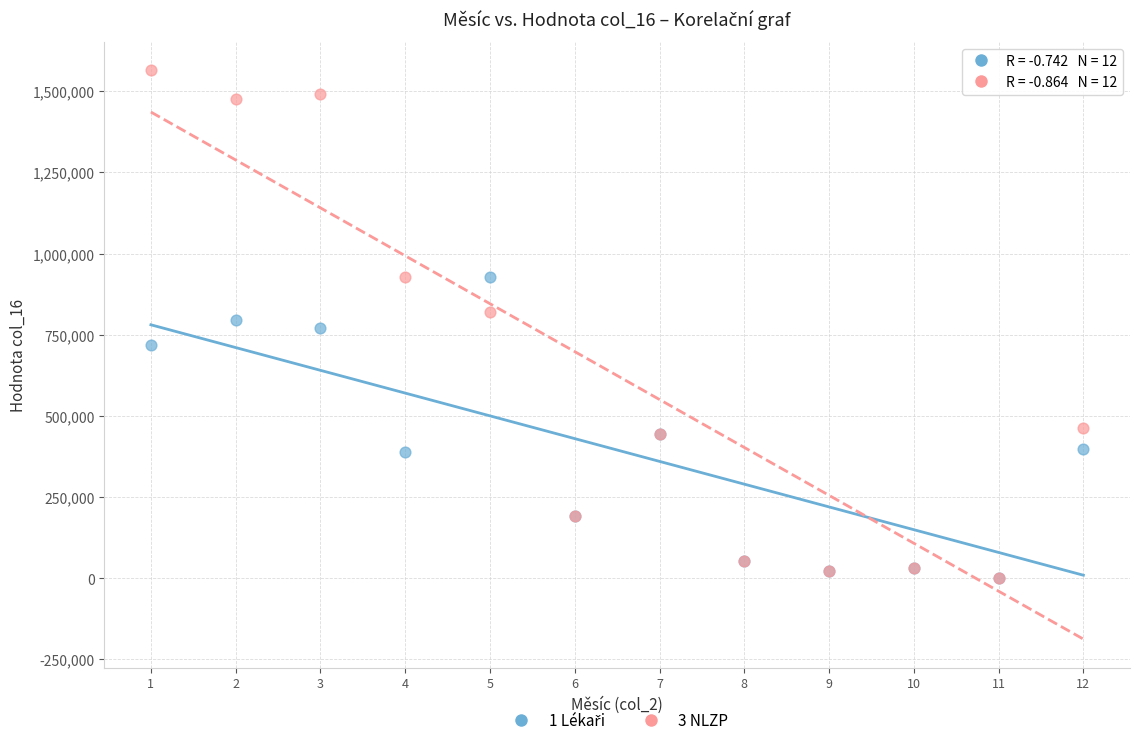

Which series contains the highest Y value?

3 NLZP